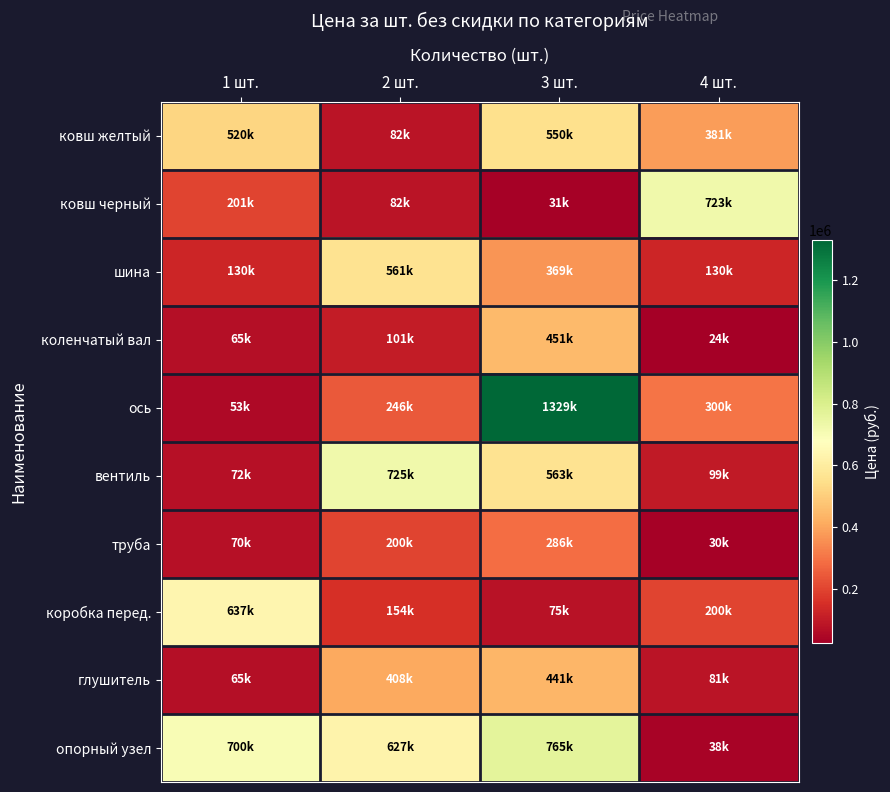

Reading left to right, transcribe all the data shown in this chart.

ковш желтый: 1 шт.=520000	2 шт.=82000	3 шт.=550000	4 шт.=381000
ковш черный: 1 шт.=201000	2 шт.=82000	3 шт.=31000	4 шт.=723000
шина: 1 шт.=130000	2 шт.=561000	3 шт.=369000	4 шт.=130000
коленчатый вал: 1 шт.=65000	2 шт.=101000	3 шт.=451000	4 шт.=24000
ось: 1 шт.=53600	2 шт.=246000	3 шт.=1329000	4 шт.=300000
вентиль: 1 шт.=72000	2 шт.=725000	3 шт.=563000	4 шт.=99000
труба: 1 шт.=70000	2 шт.=200000	3 шт.=286000	4 шт.=30000
коробка перед.: 1 шт.=637000	2 шт.=154000	3 шт.=75000	4 шт.=200000
глушитель: 1 шт.=65000	2 шт.=408000	3 шт.=441000	4 шт.=81000
опорный узел: 1 шт.=700000	2 шт.=627000	3 шт.=765000	4 шт.=38000